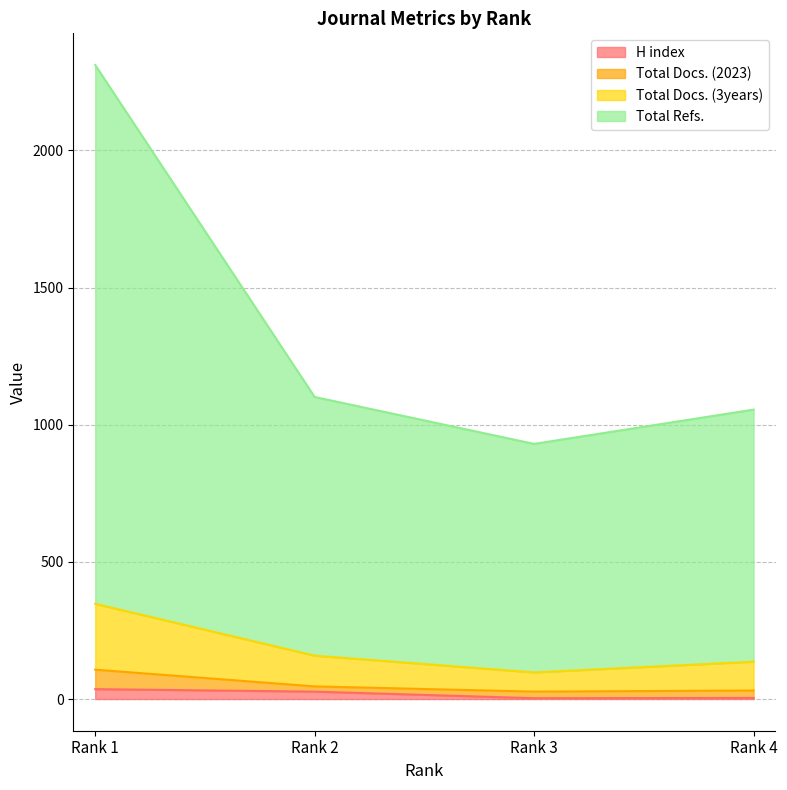

The value of H index at Rank 2 is 45. True or false?

False